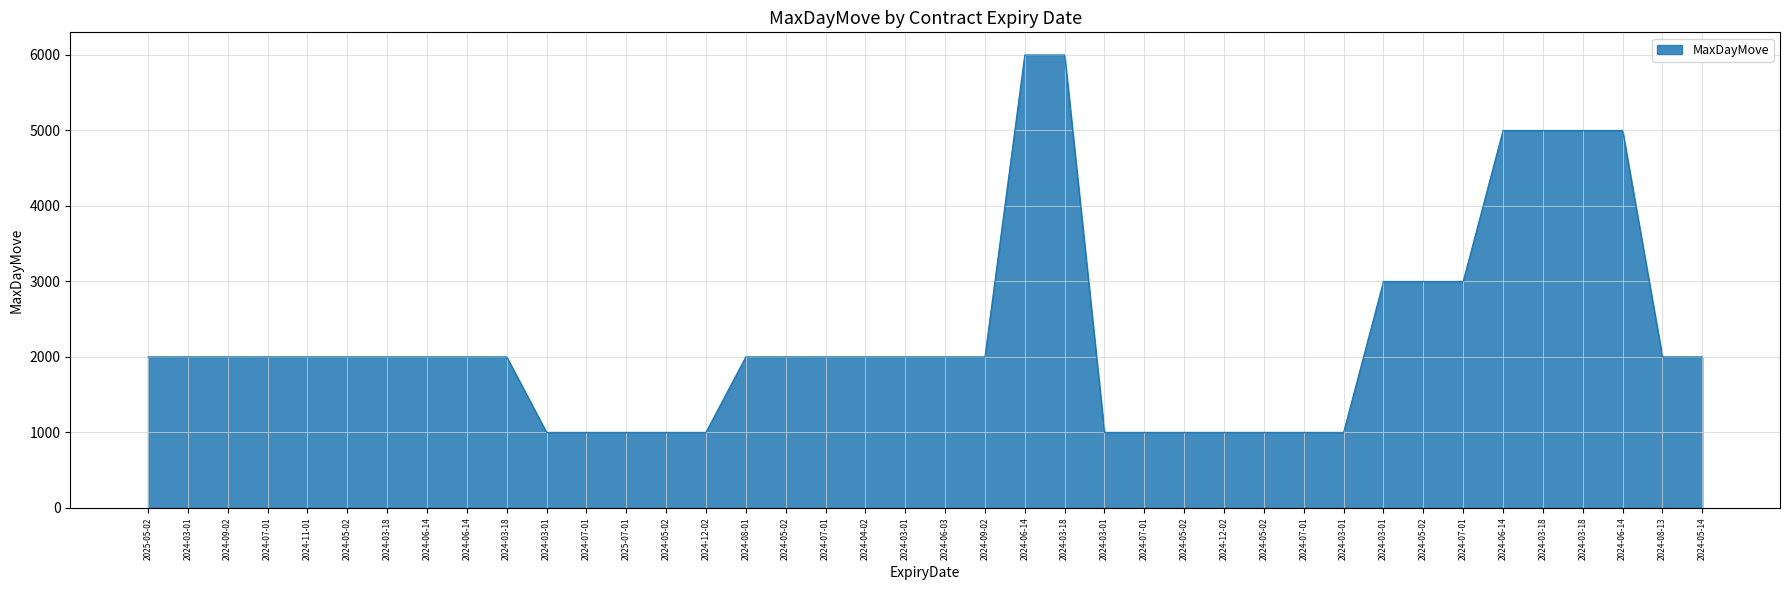

Reading right to left, list all the values displayed in this chart.

2000	2000	5000	5000	5000	5000	3000	3000	3000	1000	1000	1000	1000	1000	1000	1000	6000	6000	2000	2000	2000	2000	2000	2000	2000	1000	1000	1000	1000	1000	2000	2000	2000	2000	2000	2000	2000	2000	2000	2000